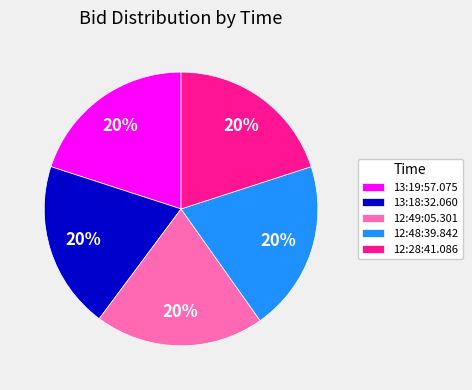

Combined, do 13:19:57.075 and 13:18:32.060 account for over 50%?

No